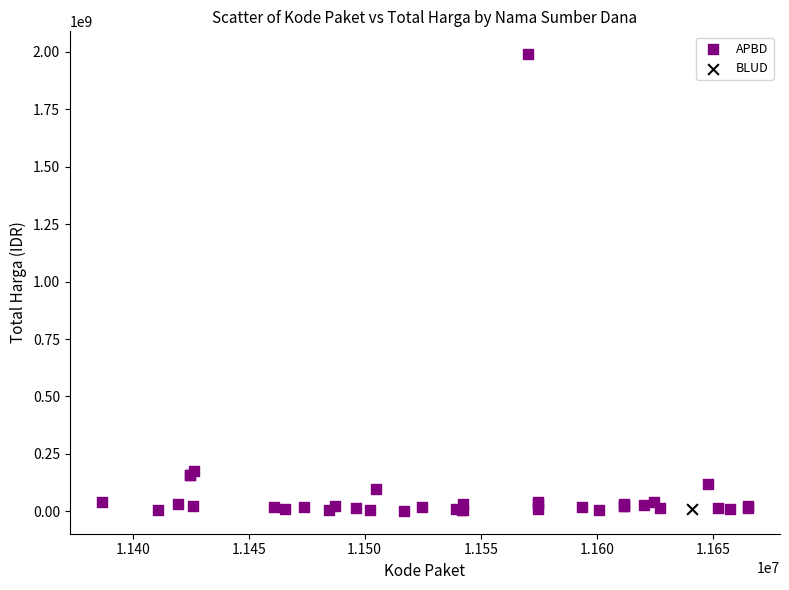

What are all the series names shown in the legend?

APBD, BLUD